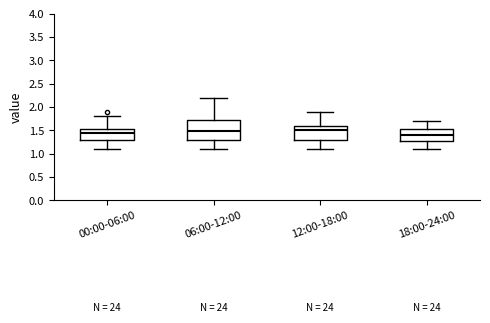

Reading left to right, read every box against the y-axis: the position of its median line, the range the box covers, and the ends of its whiskers. The values are not printed on the chart, so give them approximately, as read against the axis.

00:00-06:00: median 1.45, box 1.30 to 1.55, whiskers 1.10 to 1.80
06:00-12:00: median 1.50, box 1.30 to 1.75, whiskers 1.10 to 2.20
12:00-18:00: median 1.50, box 1.30 to 1.60, whiskers 1.10 to 1.90
18:00-24:00: median 1.40, box 1.30 to 1.55, whiskers 1.10 to 1.70